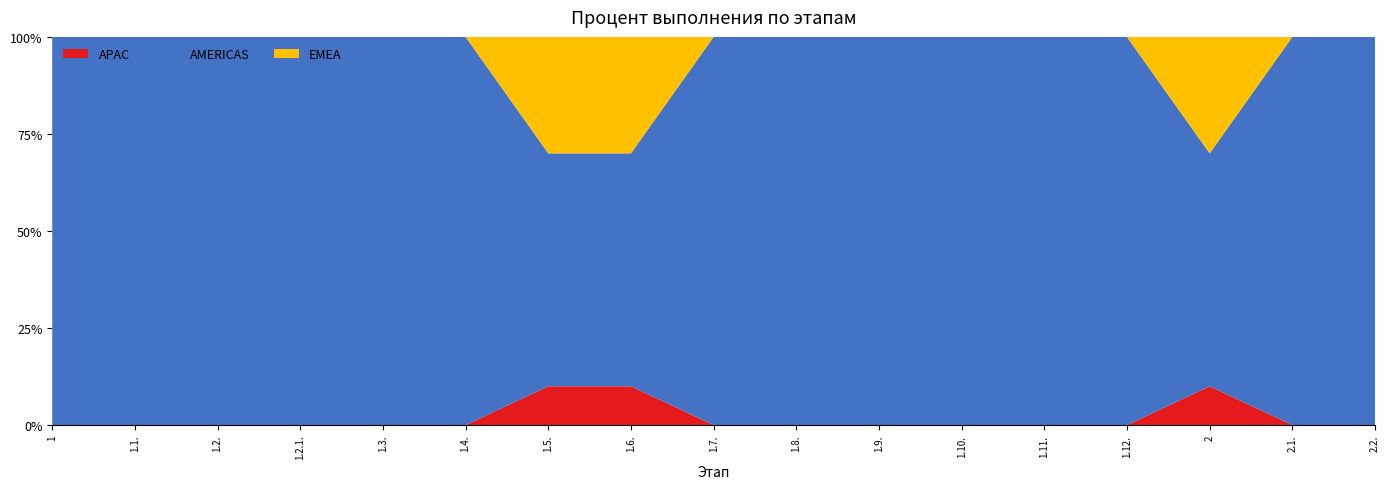

What is the maximum value for APAC?

10